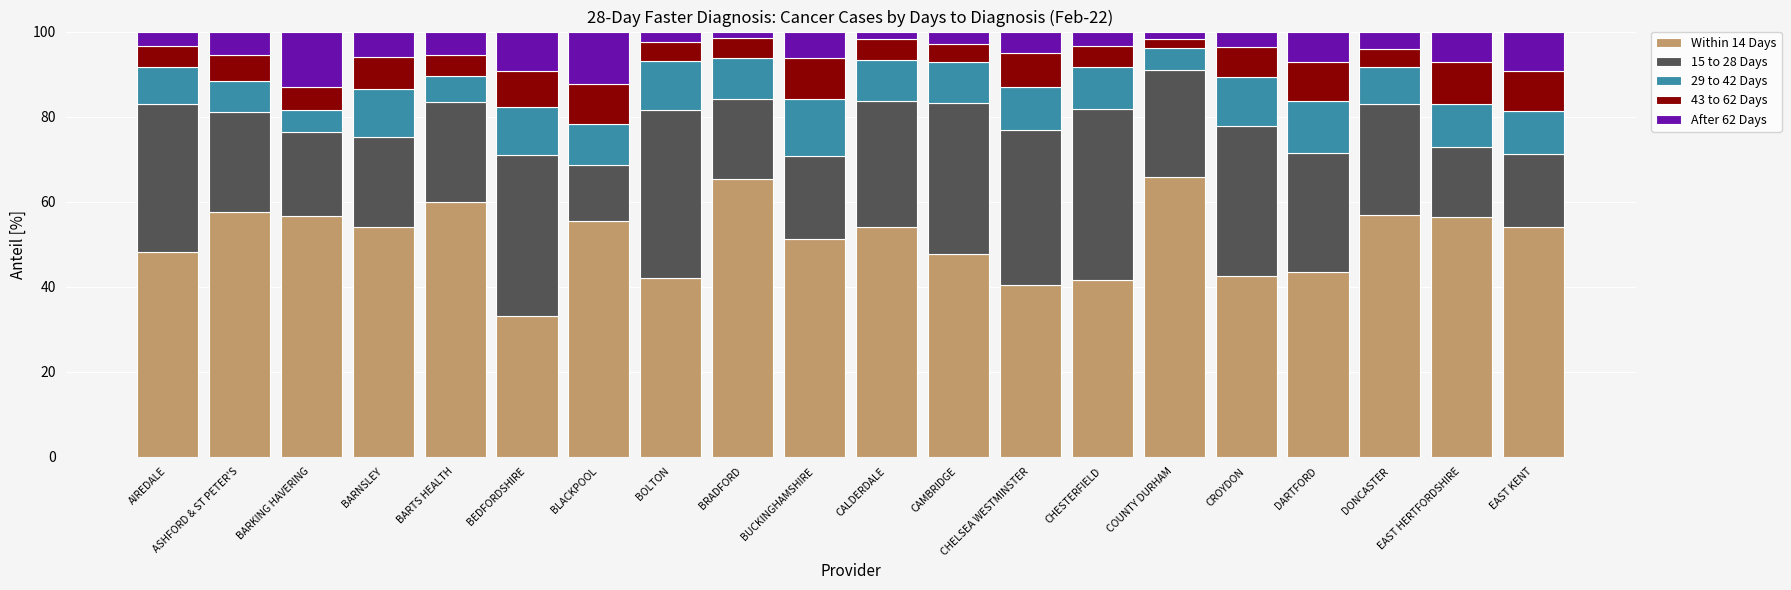

The Within 14 Days series shows 76.3 at BUCKINGHAMSHIRE. True or false?

False